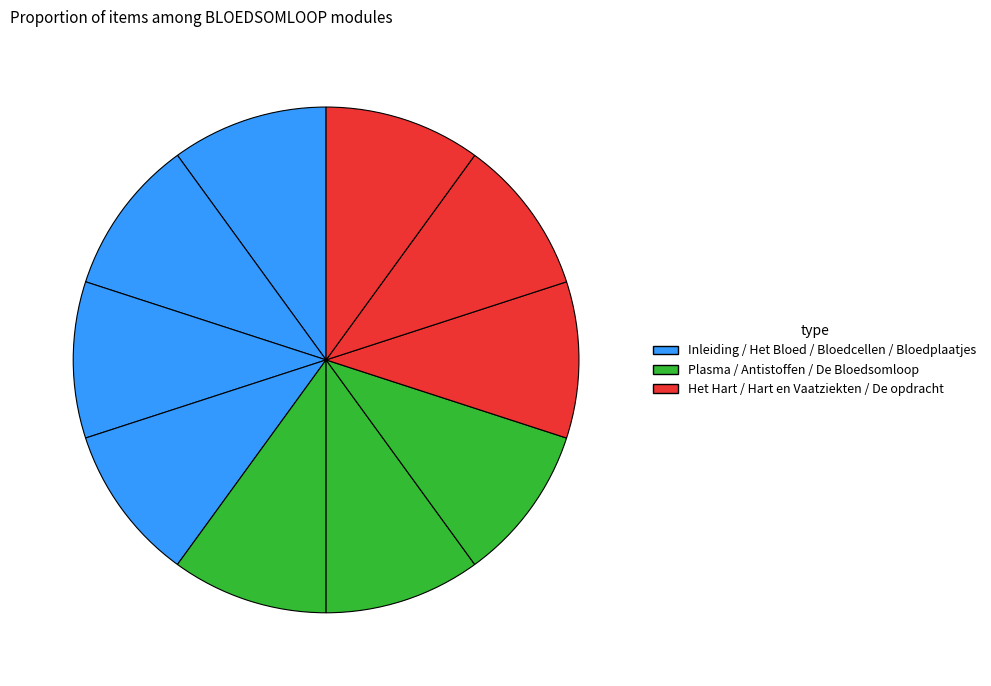

How many slices are in this pie chart?

10